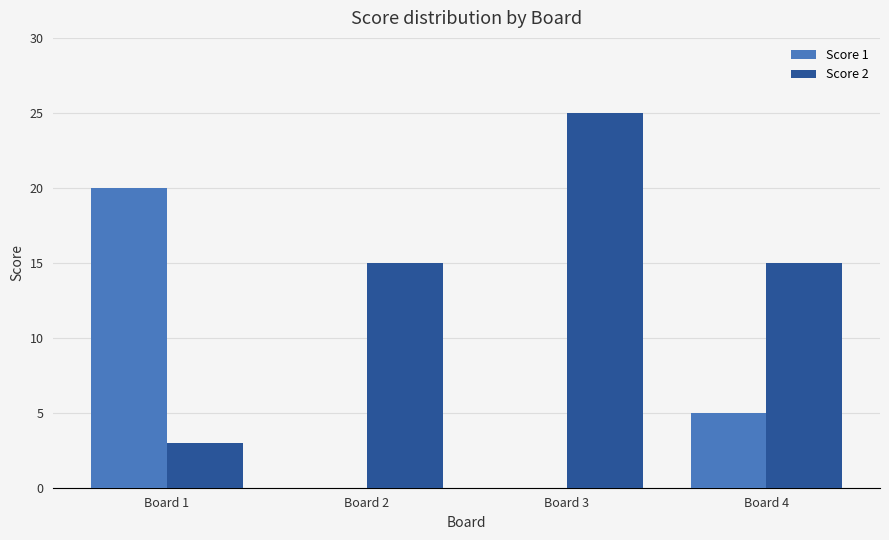

Reading left to right, list all the values displayed in this chart.

Score 1: Board 1=20	Board 2=0	Board 3=0	Board 4=5
Score 2: Board 1=3	Board 2=15	Board 3=25	Board 4=15